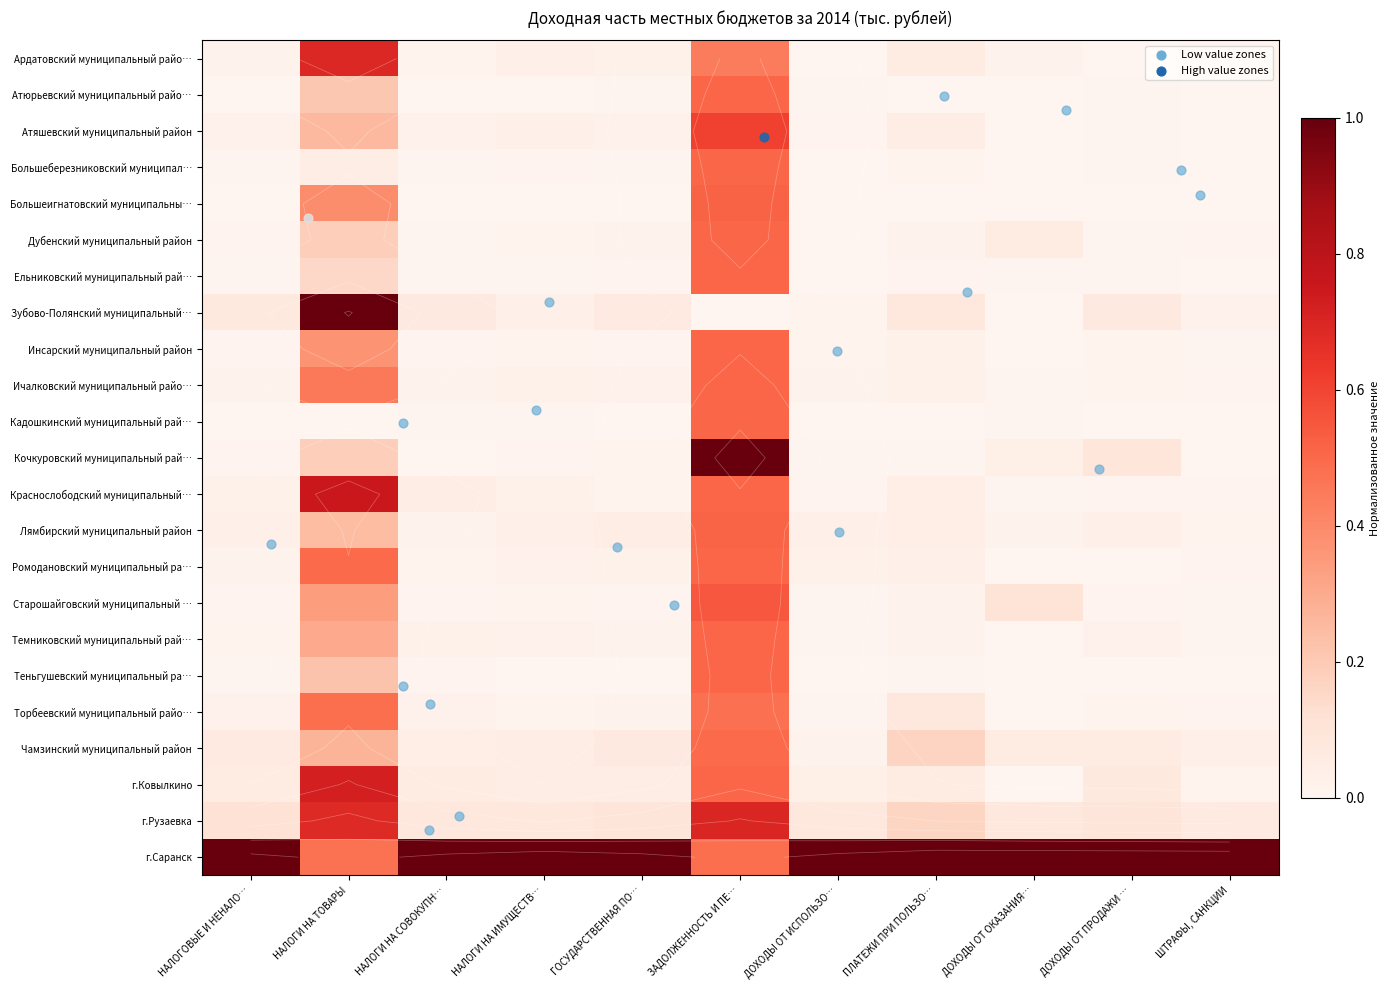

The Старошайговский муниципальный … series shows 0.0 at ДОХОДЫ ОТ ИСПОЛЬЗО…. True or false?

False